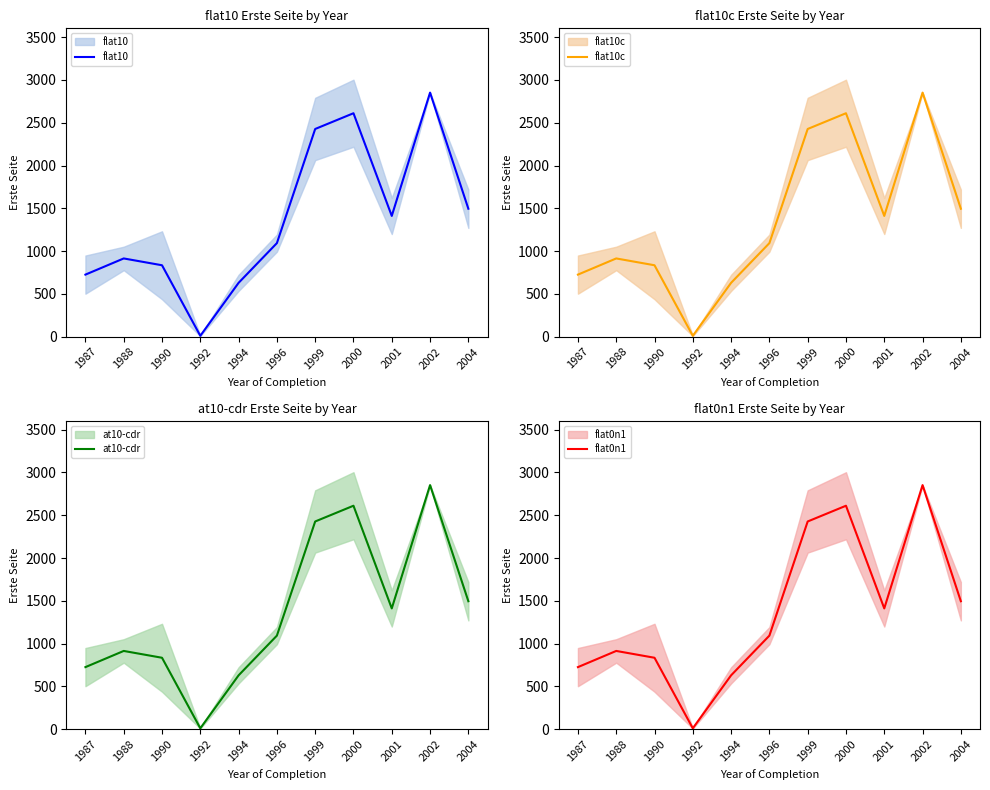

Is the value of flat10 at 2002 greater than the value of at10-cdr at 1988?

Yes